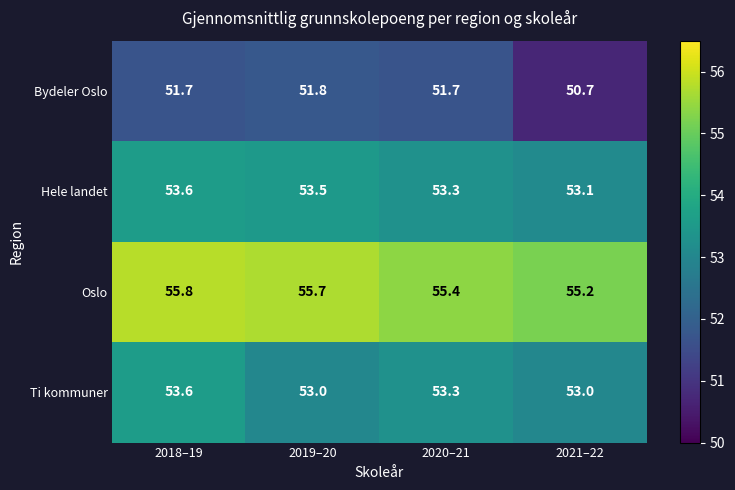

What is the approximate value of Hele landet at 2019–20?

53.5